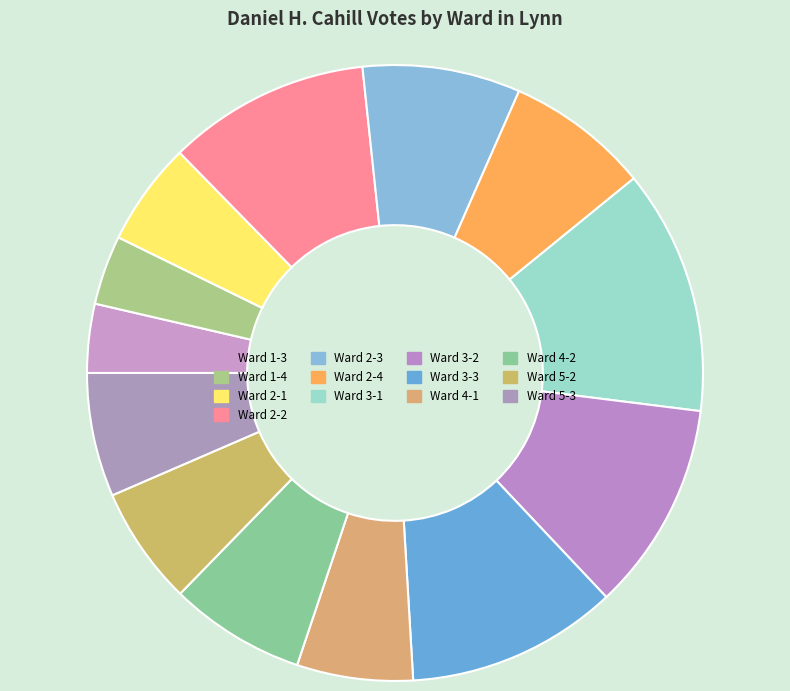

To the nearest percent, what percentage of the pie is Ward 3-3?

11%